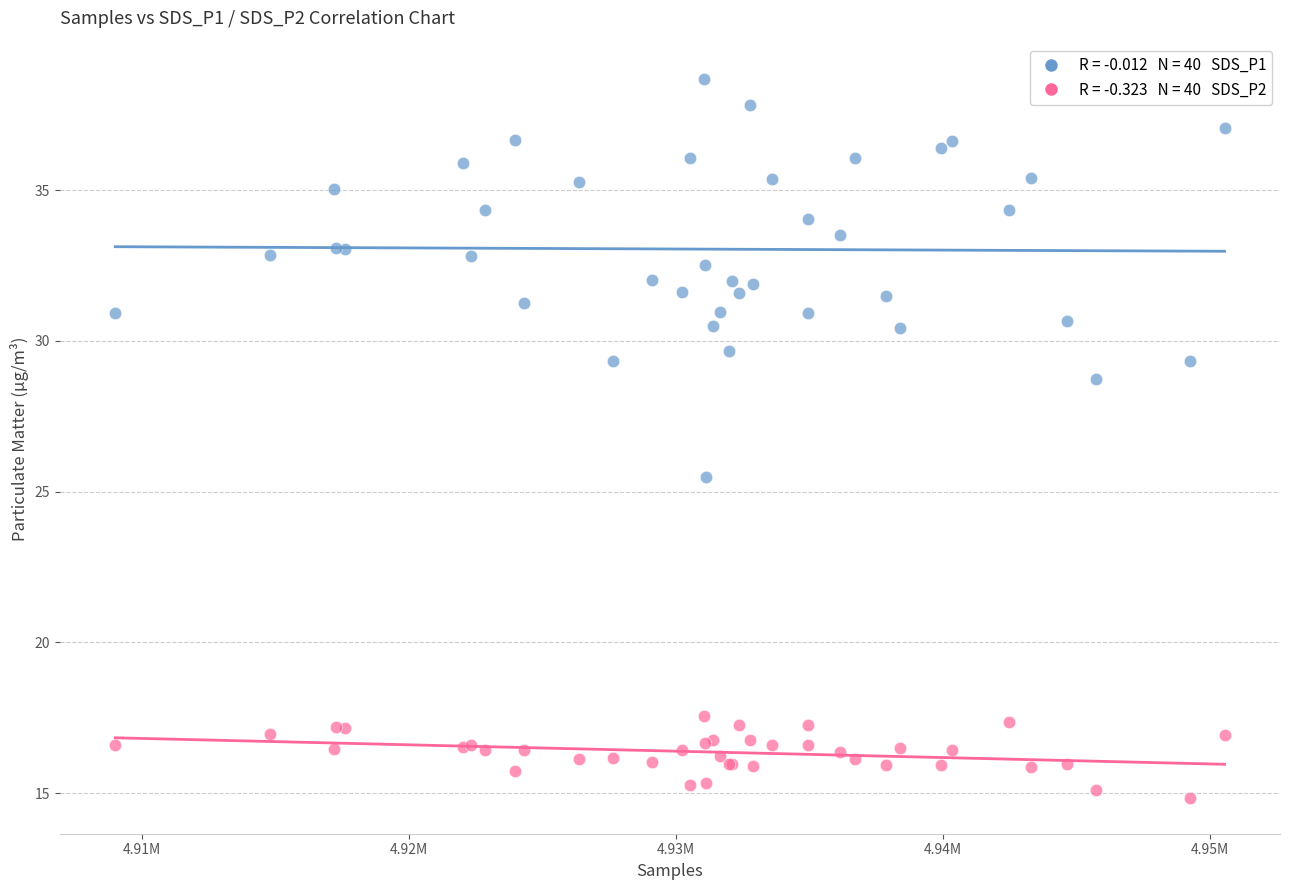

Across all series, what Y value is closest to 26?

25.5